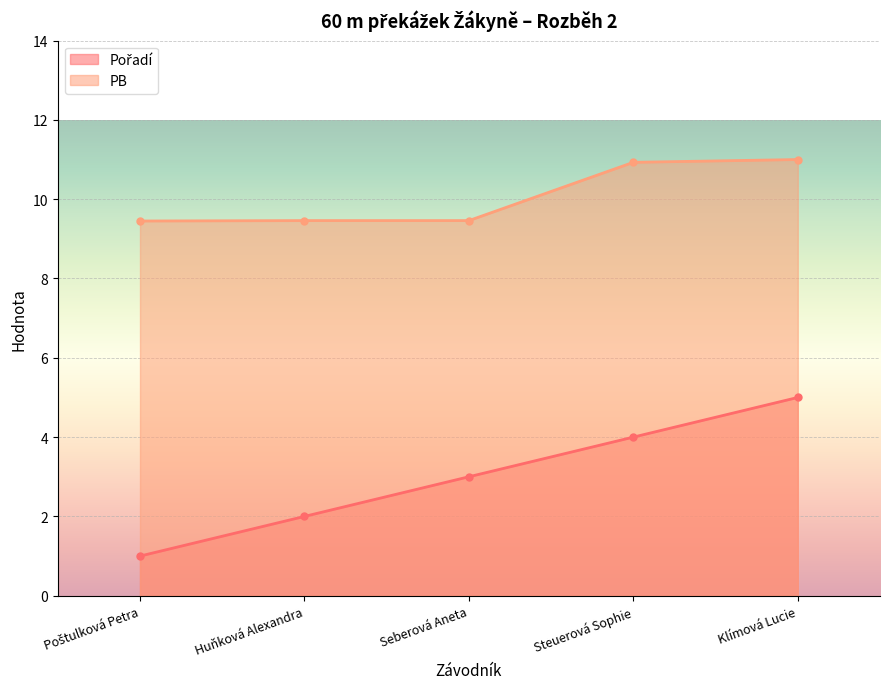

Between Seberová Aneta and Klímová Lucie, which series saw the biggest shift?

Pořadí